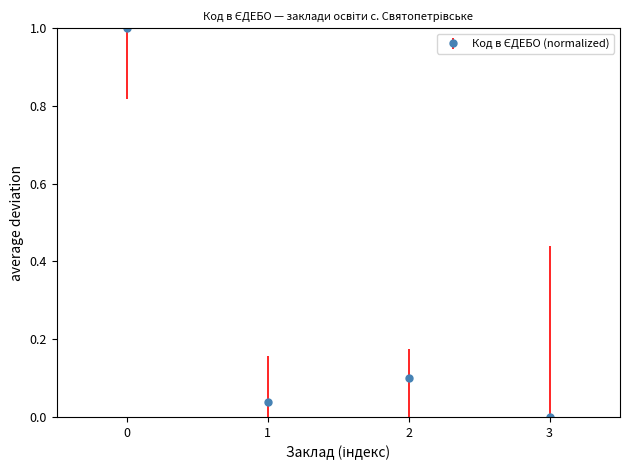

How many points are lower than both their immediate neighbors (excluding endpoints)?

1